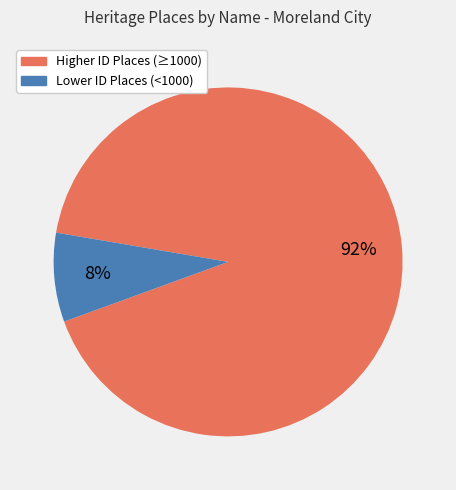

Is there a majority slice in this chart?

Yes